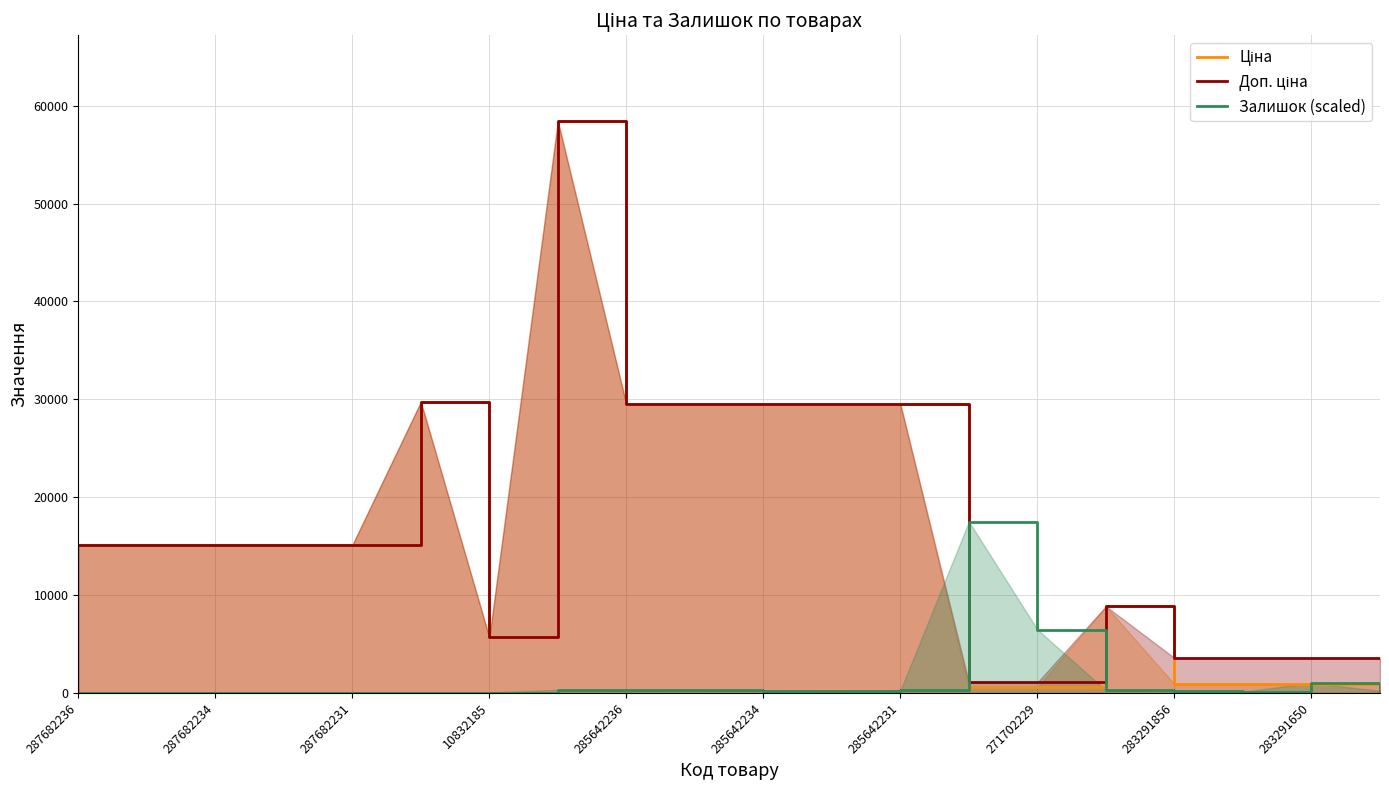

What is the total value across all series at 287682231?

30240.0